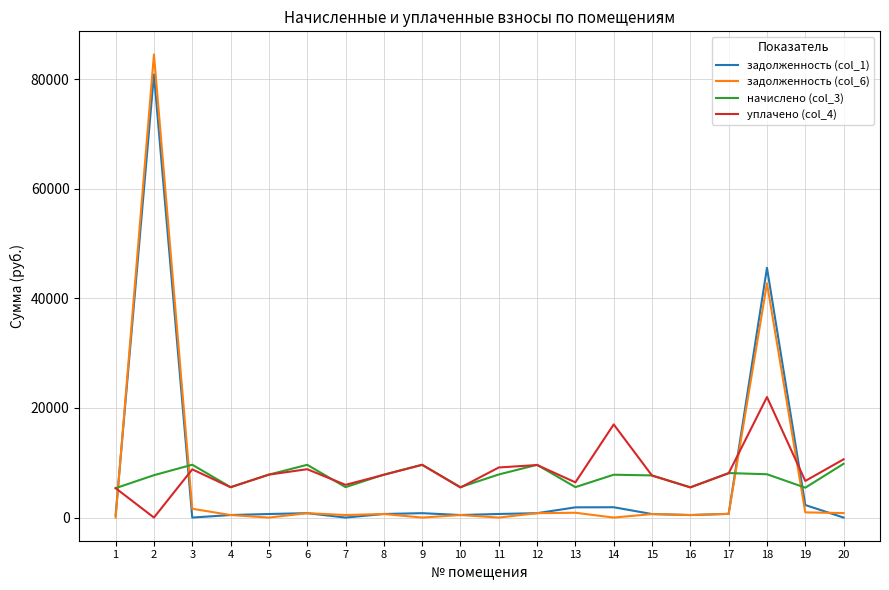

Which series has the largest range (max minus min)?

задолженность (col_6)